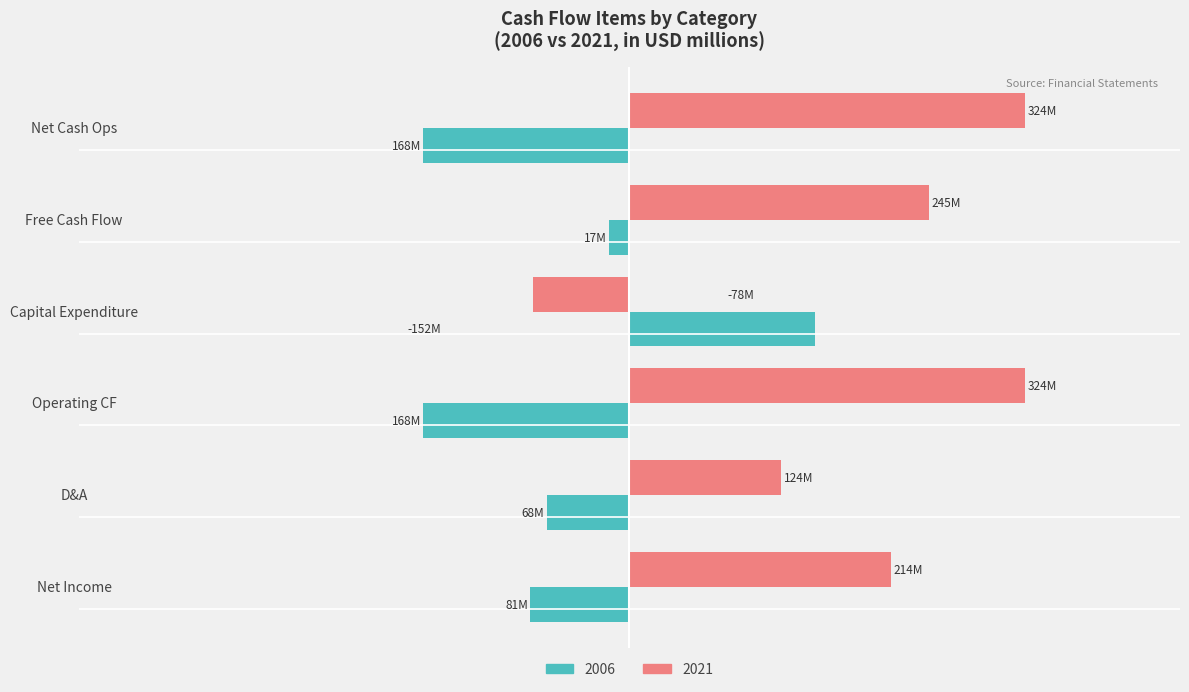

What are all the series names shown in the legend?

2006, 2021